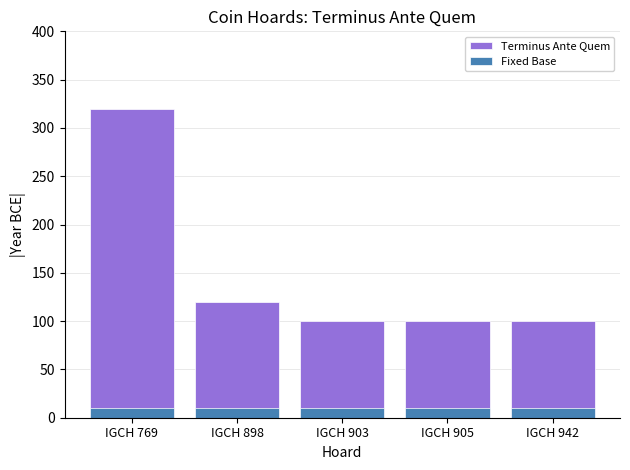

Is it true that Terminus Ante Quem equals 38 at IGCH 898?

False